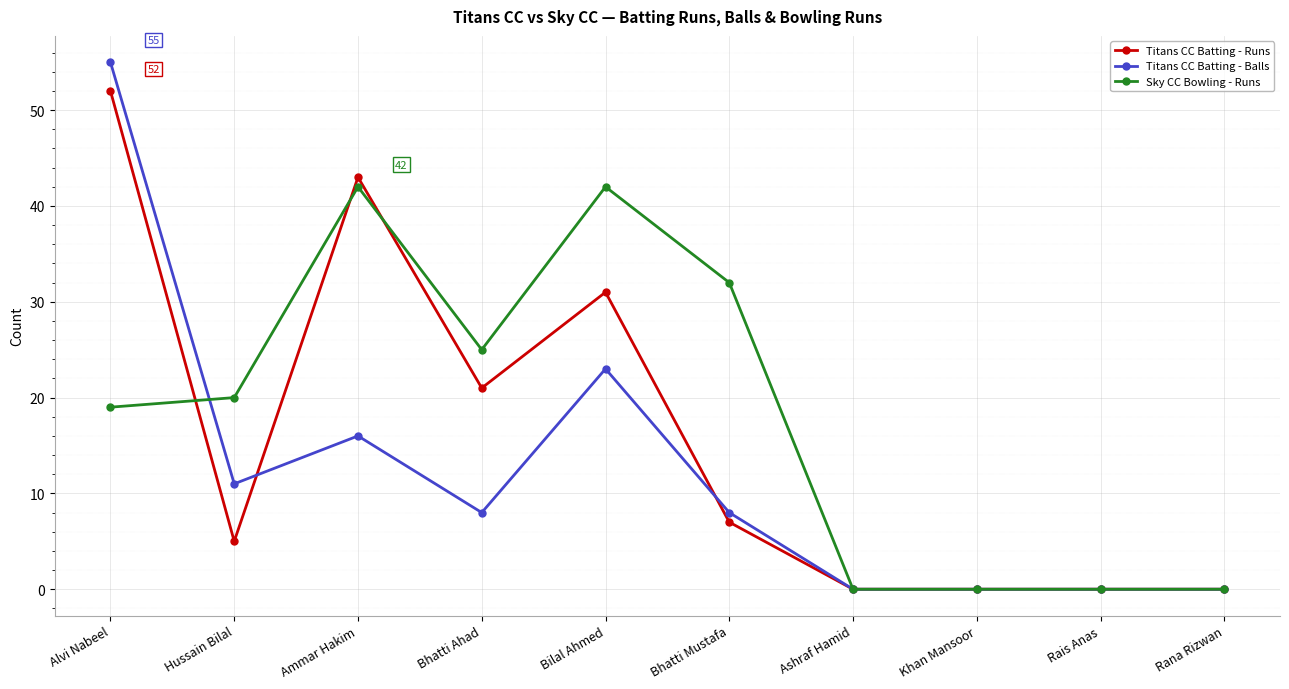

What is the label of the 8th point from the left?

Khan Mansoor